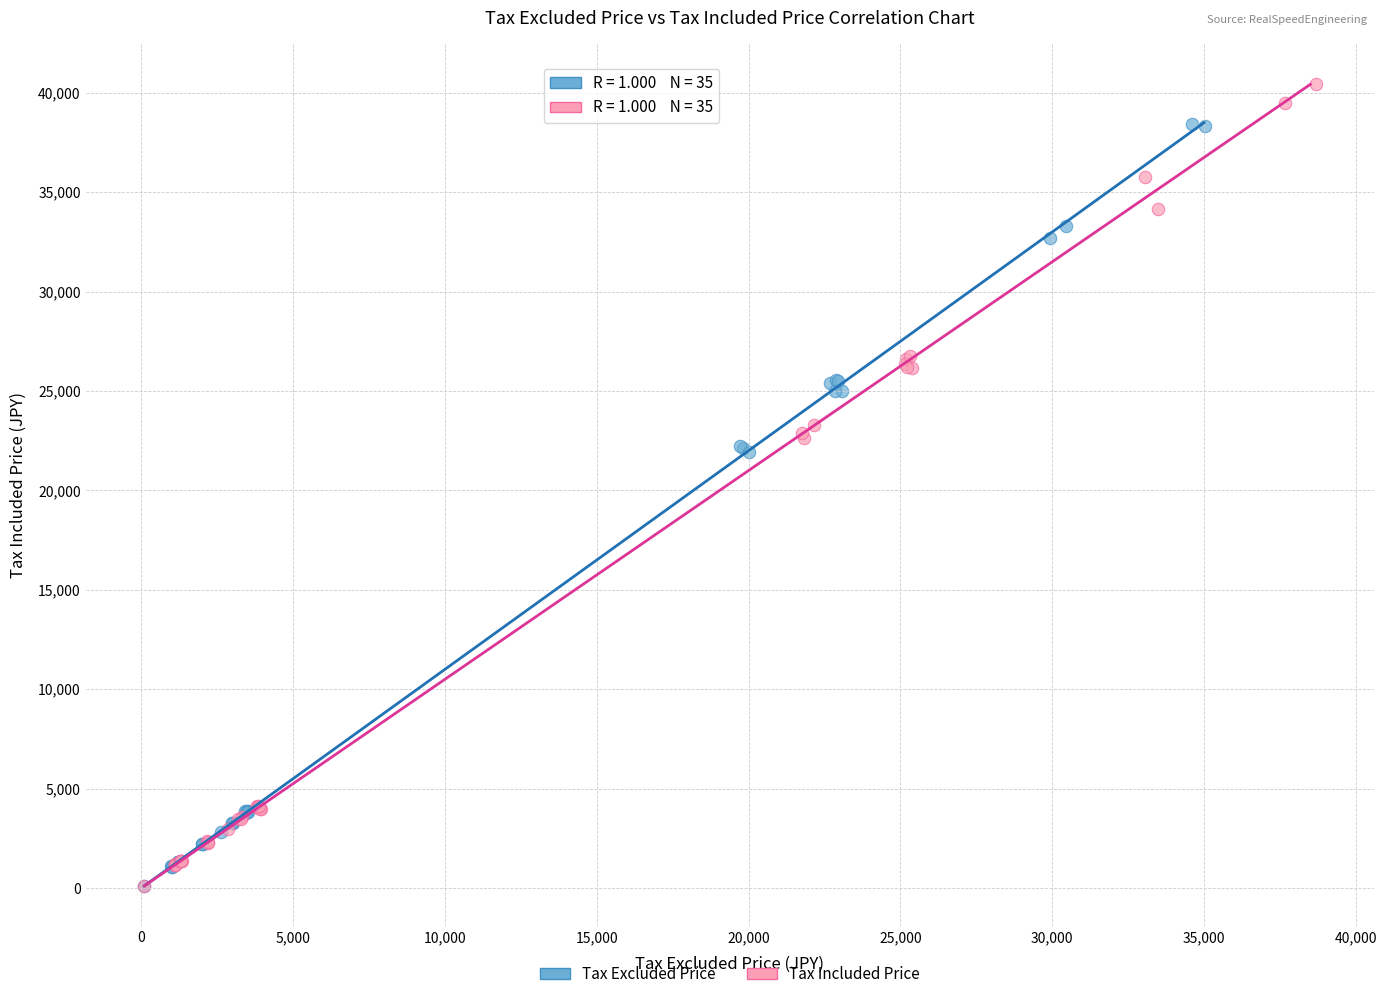

Which series has the widest spread of Y values?

Tax Included Price